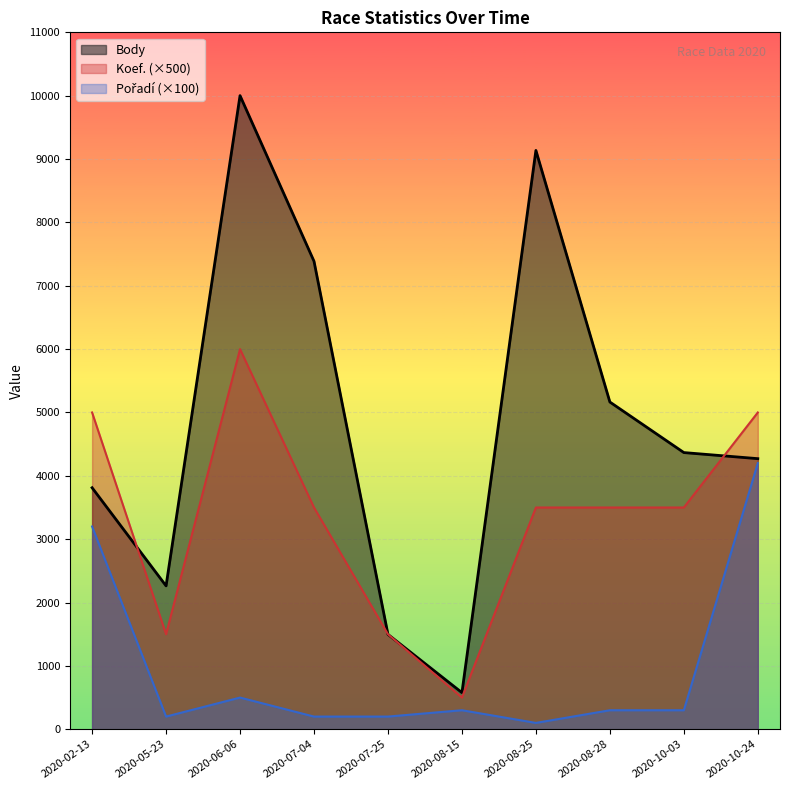

At which category does Body reach its first local valley?

2020-05-23